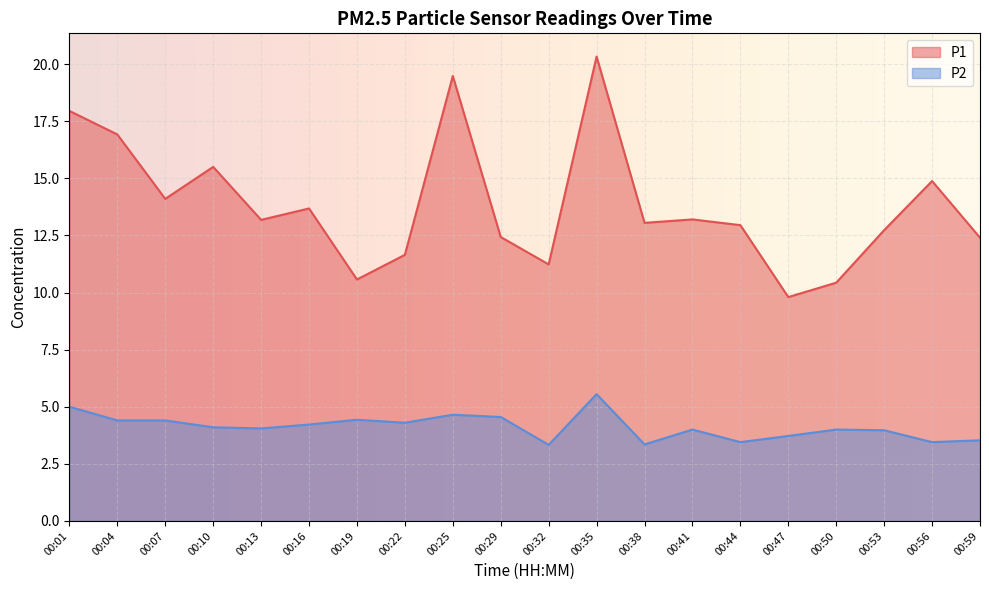

Reading right to left, list all the values displayed in this chart.

P1: 00:59=12.4	00:56=14.9	00:53=12.7	00:50=10.4	00:47=9.8	00:44=12.9	00:41=13.2	00:38=13.1	00:35=20.3	00:32=11.2	00:29=12.4	00:25=19.5	00:22=11.7	00:19=10.6	00:16=13.7	00:13=13.2	00:10=15.5	00:07=14.1	00:04=16.9	00:01=17.9
P2: 00:59=3.5	00:56=3.5	00:53=4.0	00:50=4.0	00:47=3.7	00:44=3.5	00:41=4.0	00:38=3.4	00:35=5.5	00:32=3.3	00:29=4.5	00:25=4.7	00:22=4.3	00:19=4.4	00:16=4.2	00:13=4.0	00:10=4.1	00:07=4.4	00:04=4.4	00:01=5.0